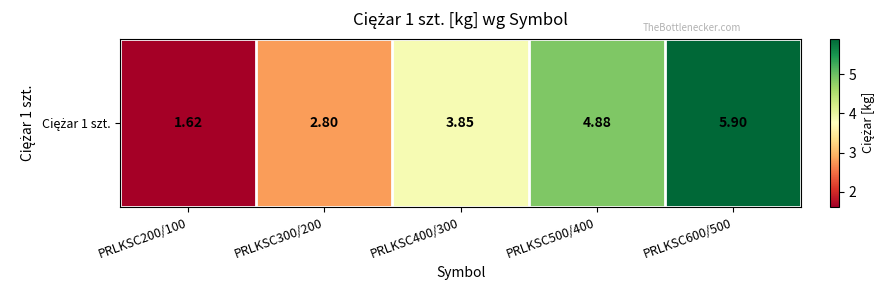

At which label is the value closest to 3?

PRLKSC300/200